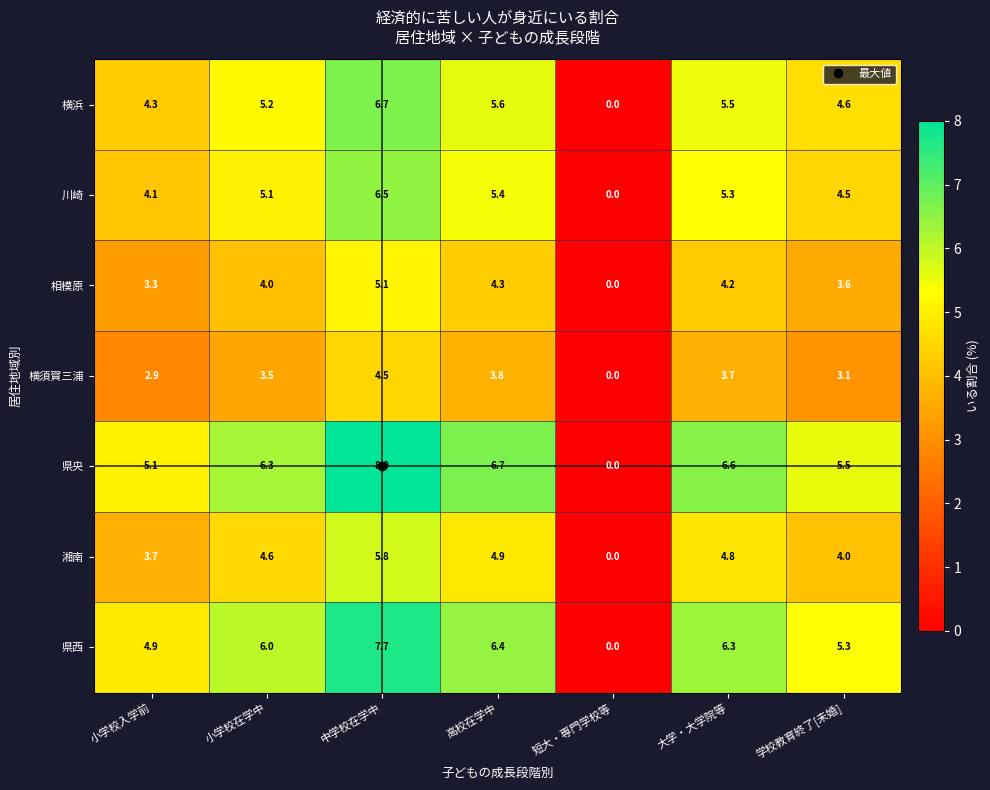

At 学校教育終了[未婚], list the series in order from smallest to largest.

横須賀三浦, 相模原, 湘南, 川崎, 横浜, 県西, 県央